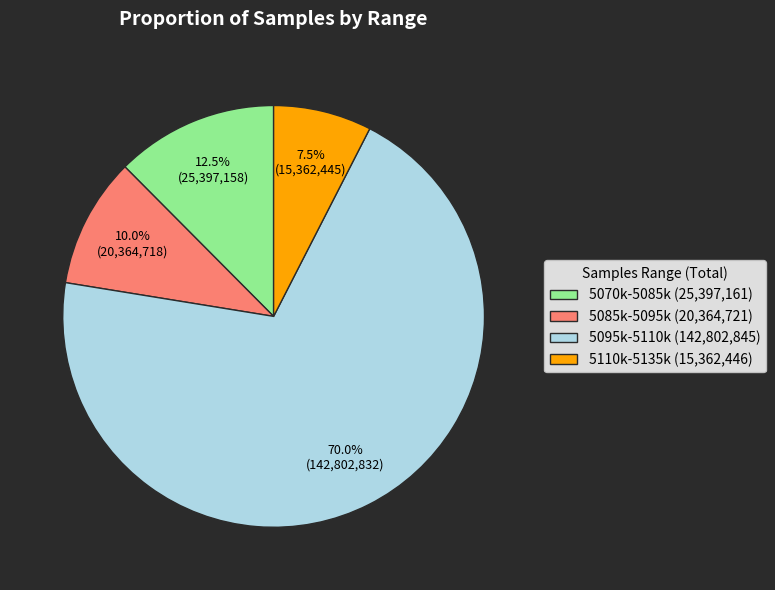

Between 5095k-5110k (142,802,845) and 5085k-5095k (20,364,721), which is larger?

5095k-5110k (142,802,845)